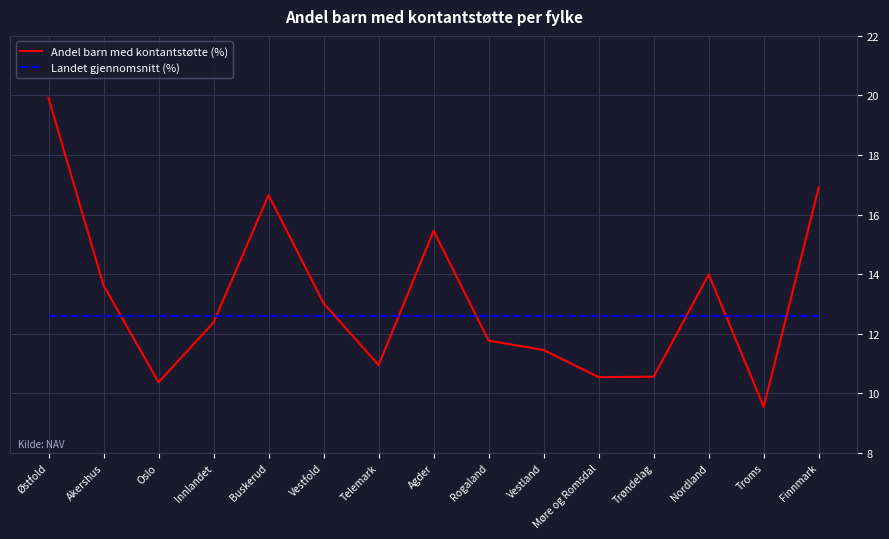

The Andel barn med kontantstøtte (%) series shows 10.5 at Møre og Romsdal. True or false?

True